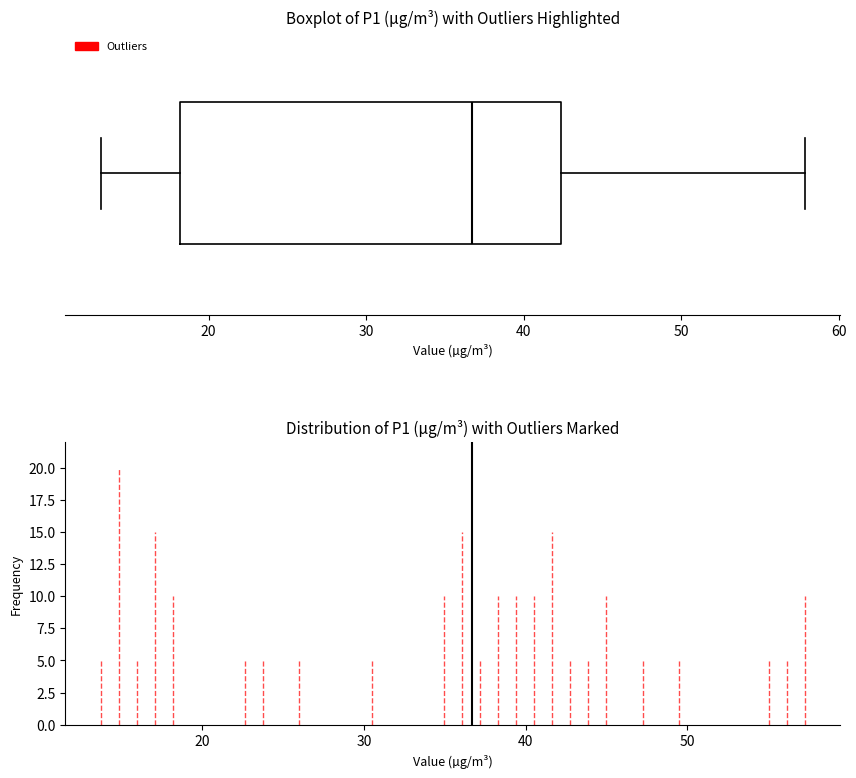

Read this box plot against the x-axis: the position of the median line, the range covered by the box, and the ends of both whiskers. The values are not printed on the chart, so give them approximately, as read against the axis.

median 37, box 18 to 42, whiskers 13 to 58